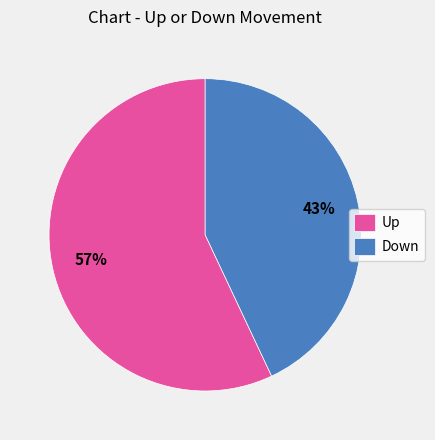

Is the sum of Down and Up greater than half?

Yes